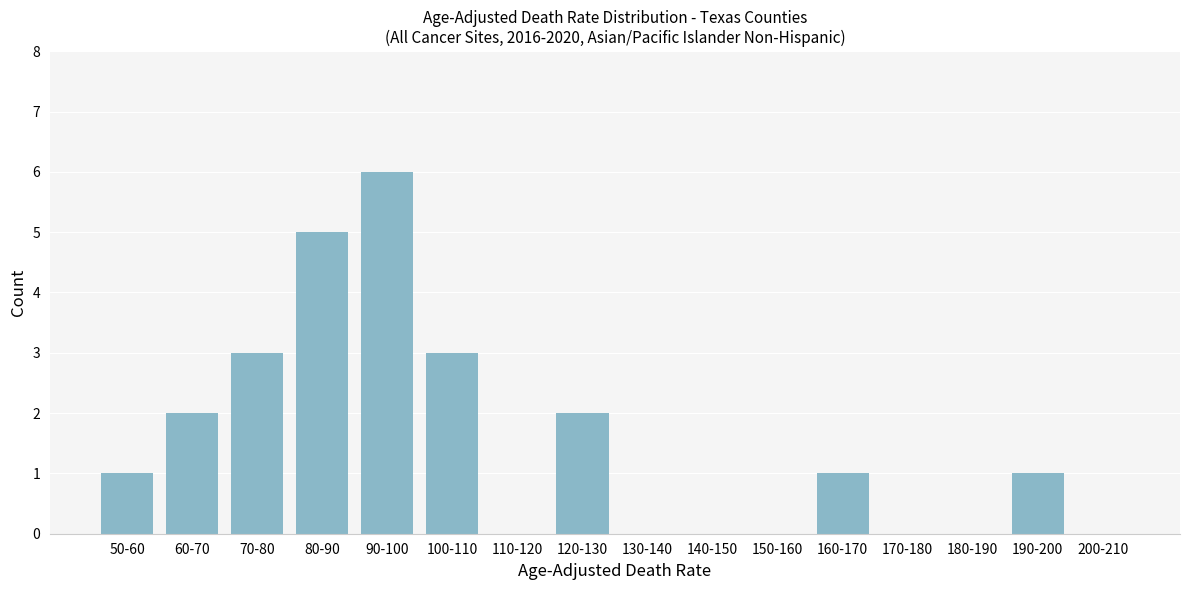

Reading left to right, what are all the values shown in this chart?

50-60=1	60-70=2	70-80=3	80-90=5	90-100=6	100-110=3	110-120=0	120-130=2	130-140=0	140-150=0	150-160=0	160-170=1	170-180=0	180-190=0	190-200=1	200-210=0